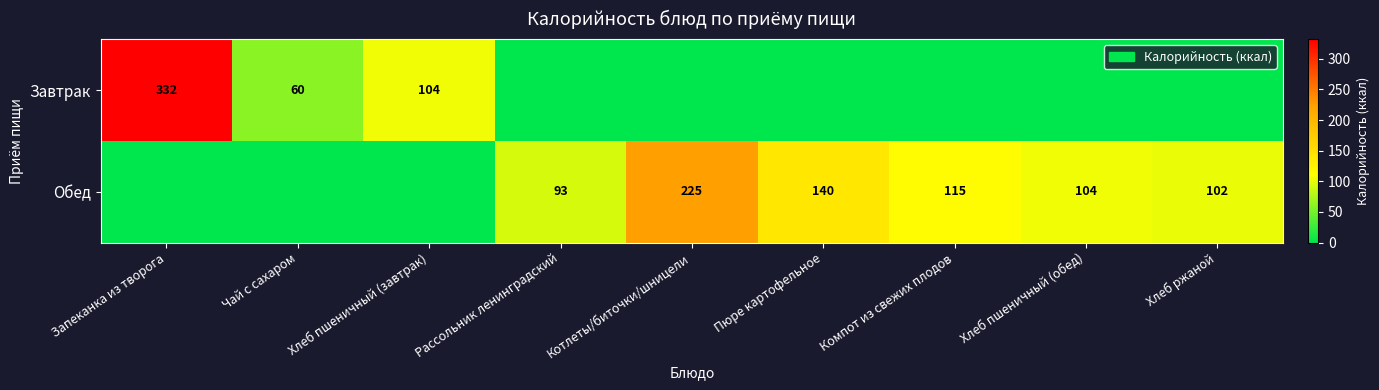

At which category is the sum across all series the highest?

Запеканка из творога